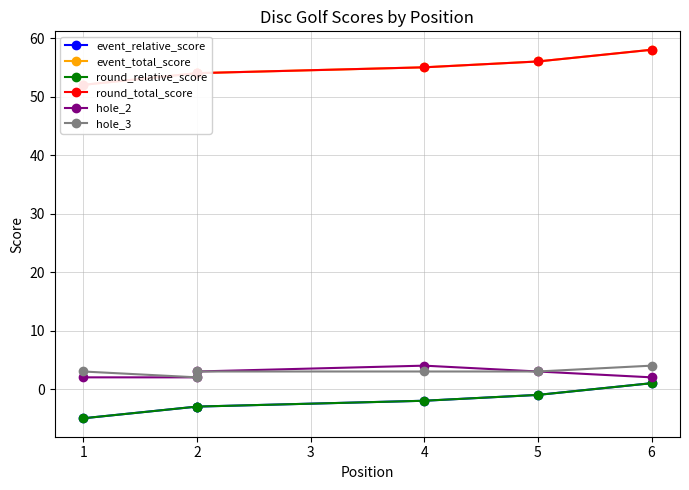

List the series in order of their peak value, highest first.

event_total_score, round_total_score, hole_2, hole_3, event_relative_score, round_relative_score